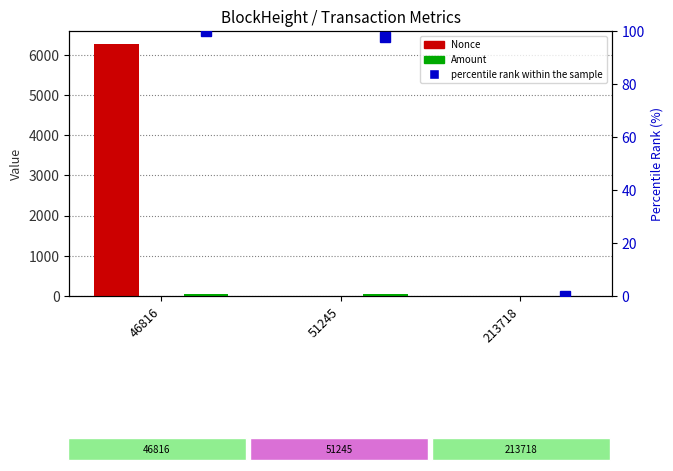

How many categories are shown in the chart?

3